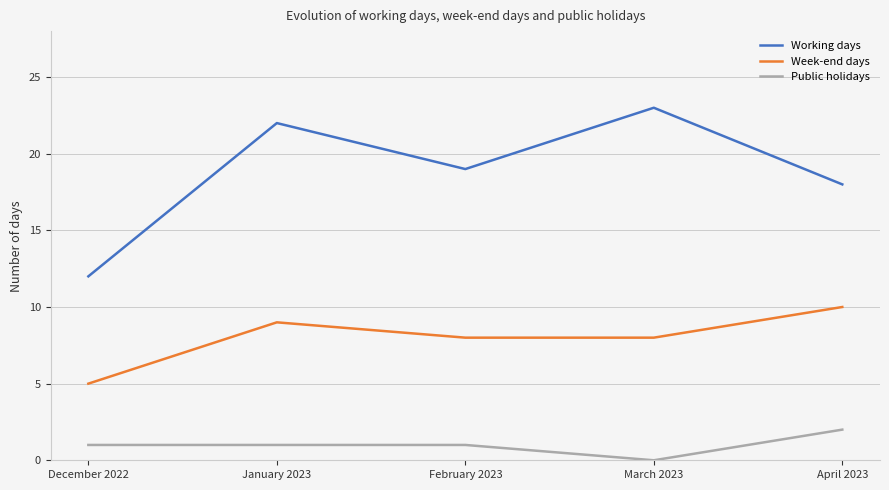

Count the Public holidays values in the range 1 to 2.

4